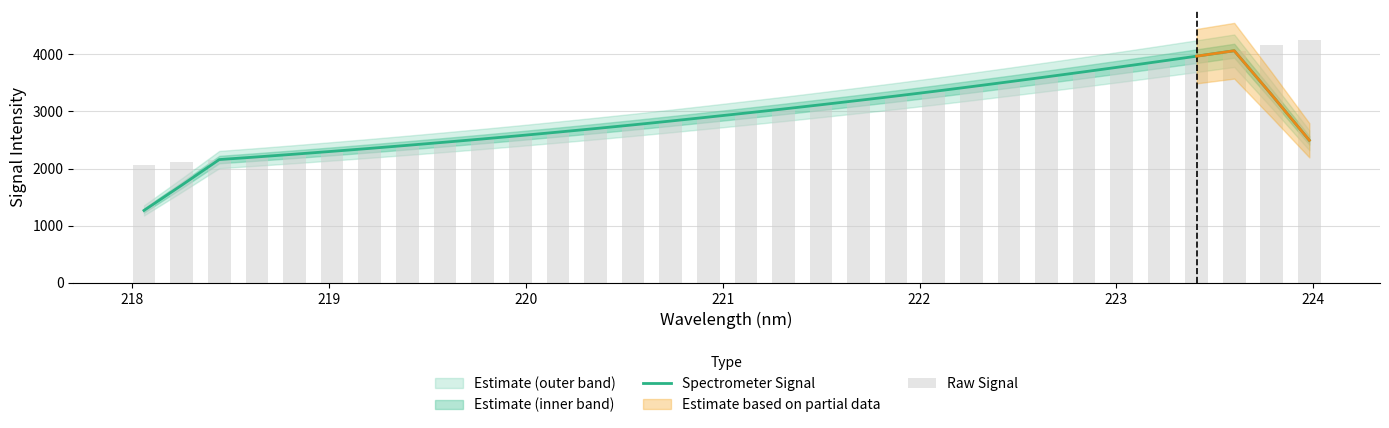

Rank the series by their maximum value, from highest to lowest.

Raw Signal, Spectrometer Signal